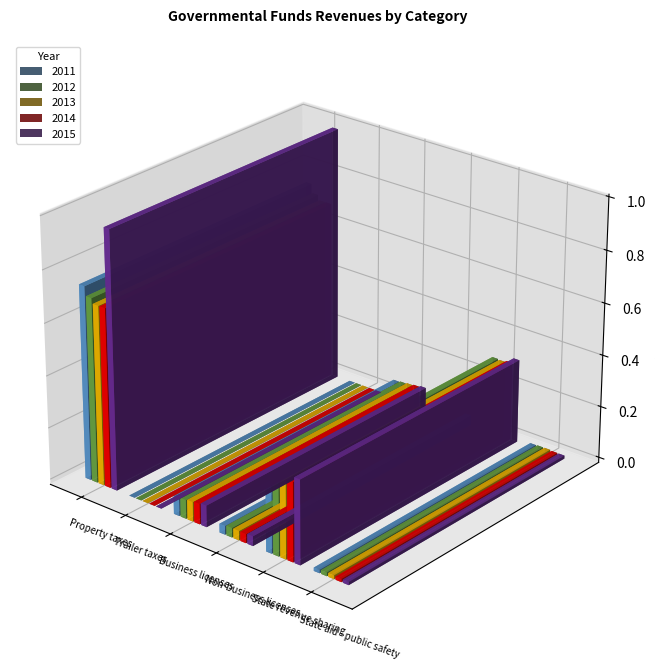

Between State aid - public safety and Business licenses, which is larger?

Business licenses